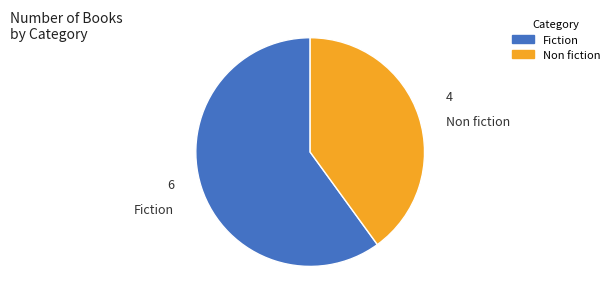

Count the number of slices in the pie.

2